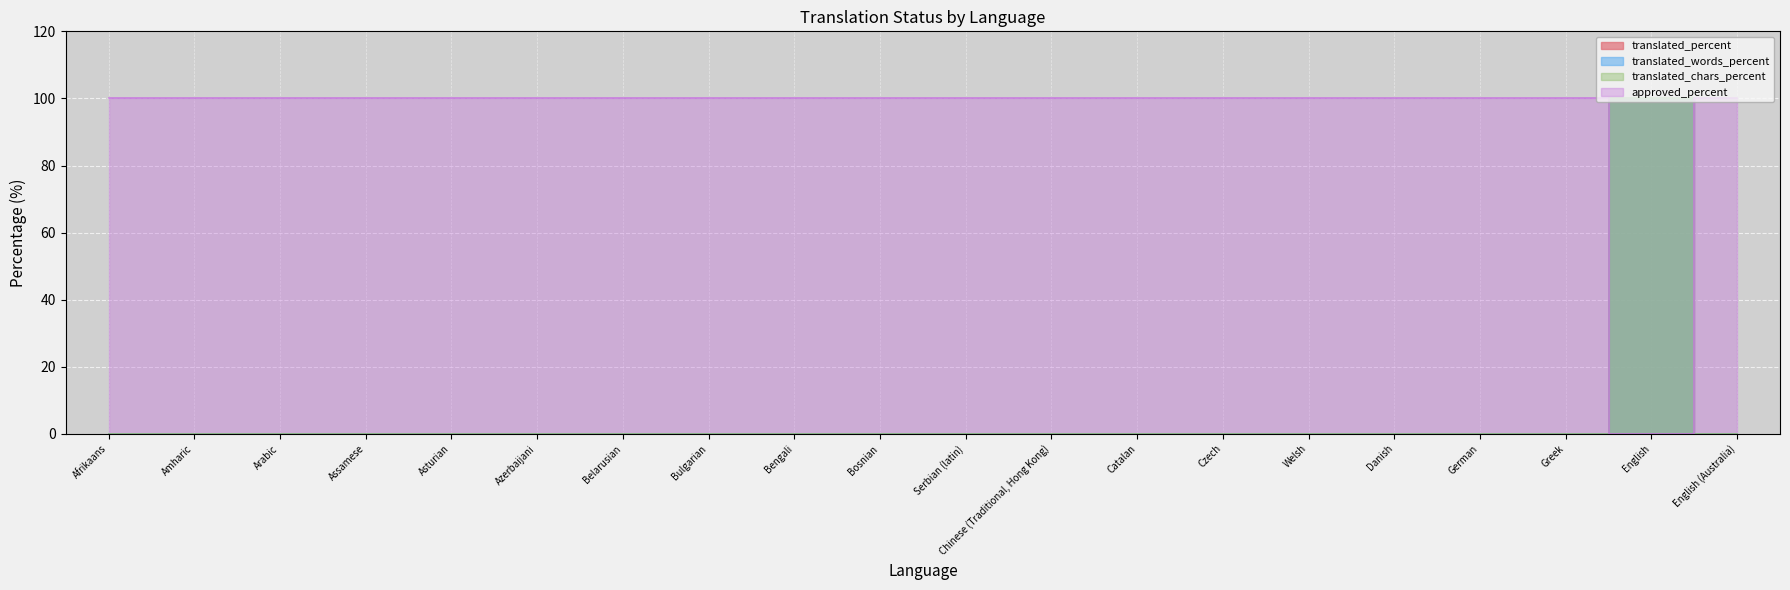

The approved_percent series shows 100 at Bosnian. True or false?

True